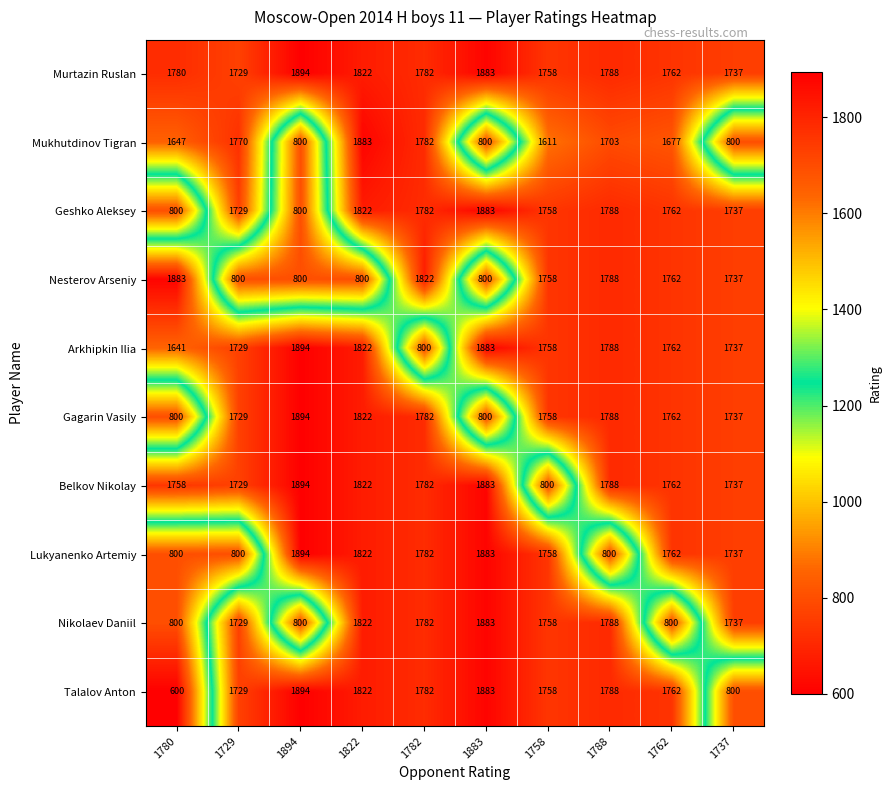

How many categories are shown in the chart?

10